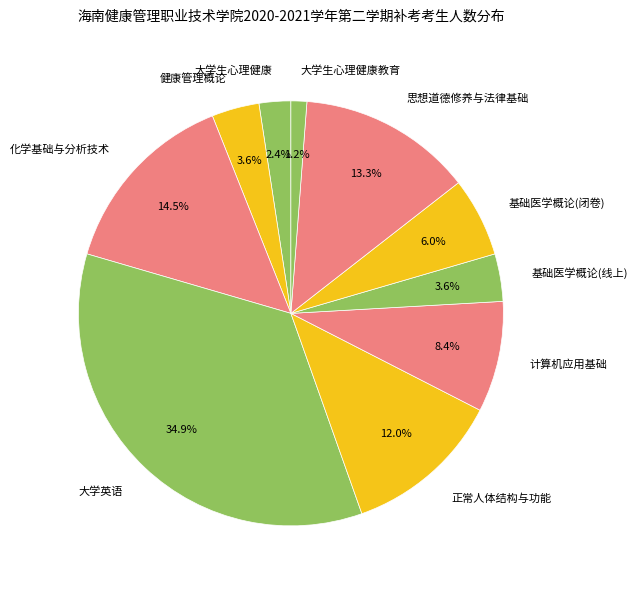

True or false: 正常人体结构与功能 accounts for 12% of the total.

True